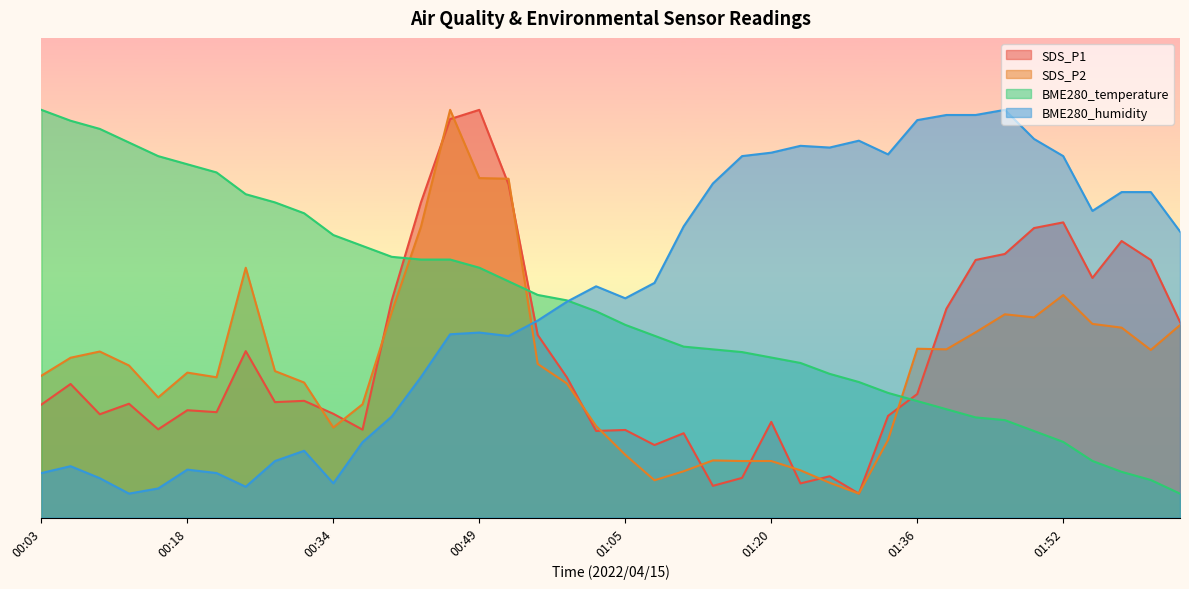

Reading right to left, list all the values displayed in this chart.

SDS_P1: 02:04=40.8	02:01=53.7	01:58=57.7	01:55=50.0	01:52=61.5	01:49=60.4	01:45=55.0	01:42=53.7	01:39=43.5	01:36=25.8	01:33=21.2	01:30=5.0	01:27=8.6	01:24=7.1	01:20=20.0	01:17=8.3	01:14=6.6	01:11=17.6	01:08=15.1	01:05=18.3	01:02=18.1	00:59=29.2	00:56=38.1	00:52=69.5	00:49=85.0	00:46=83.1	00:43=65.7	00:40=45.3	00:37=18.3	00:34=21.6	00:31=24.3	00:28=24.1	00:24=34.7	00:21=22.0	00:18=22.4	00:15=18.4	00:12=23.7	00:09=21.5	00:06=27.9	00:03=23.6
SDS_P2: 02:04=40.1	02:01=34.9	01:58=39.6	01:55=40.4	01:52=46.4	01:49=41.7	01:45=42.4	01:42=38.6	01:39=35.1	01:36=35.2	01:33=16.2	01:30=5.0	01:27=7.3	01:24=9.9	01:20=11.8	01:17=11.8	01:14=11.9	01:11=9.7	01:08=7.8	01:05=13.1	01:02=19.1	00:59=28.0	00:56=32.0	00:52=70.6	00:49=70.8	00:46=85.0	00:43=60.6	00:40=42.8	00:37=23.6	00:34=18.8	00:31=28.2	00:28=30.5	00:24=52.1	00:21=29.3	00:18=30.2	00:15=25.0	00:12=31.7	00:09=34.6	00:06=33.3	00:03=29.6
BME280_temperature: 02:04=5.0	02:01=7.8	01:58=9.5	01:55=11.8	01:52=15.8	01:49=18.0	01:45=20.3	01:42=20.9	01:39=22.6	01:36=24.3	01:33=26.0	01:30=28.3	01:27=30.0	01:24=32.2	01:20=33.4	01:17=34.5	01:14=35.1	01:11=35.6	01:08=37.9	01:05=40.2	01:02=43.0	00:59=45.3	00:56=46.4	00:52=49.3	00:49=52.1	00:46=53.8	00:43=53.8	00:40=54.4	00:37=56.6	00:34=58.9	00:31=63.4	00:28=65.7	00:24=67.4	00:21=72.0	00:18=73.7	00:15=75.4	00:12=78.2	00:09=81.0	00:06=82.7	00:03=85.0
BME280_humidity: 02:04=59.6	02:01=67.9	01:58=67.9	01:55=63.9	01:52=75.4	01:49=78.9	01:45=85.0	01:42=83.9	01:39=83.9	01:36=82.9	01:33=75.7	01:30=78.6	01:27=77.1	01:24=77.5	01:20=76.1	01:17=75.4	01:14=69.6	01:11=60.7	01:08=48.9	01:05=45.7	01:02=48.2	00:59=45.0	00:56=41.1	00:52=37.9	00:49=38.6	00:46=38.2	00:43=29.3	00:40=21.1	00:37=15.7	00:34=7.1	00:31=13.9	00:28=11.8	00:24=6.4	00:21=9.3	00:18=10.0	00:15=6.1	00:12=5.0	00:09=8.2	00:06=10.7	00:03=9.3